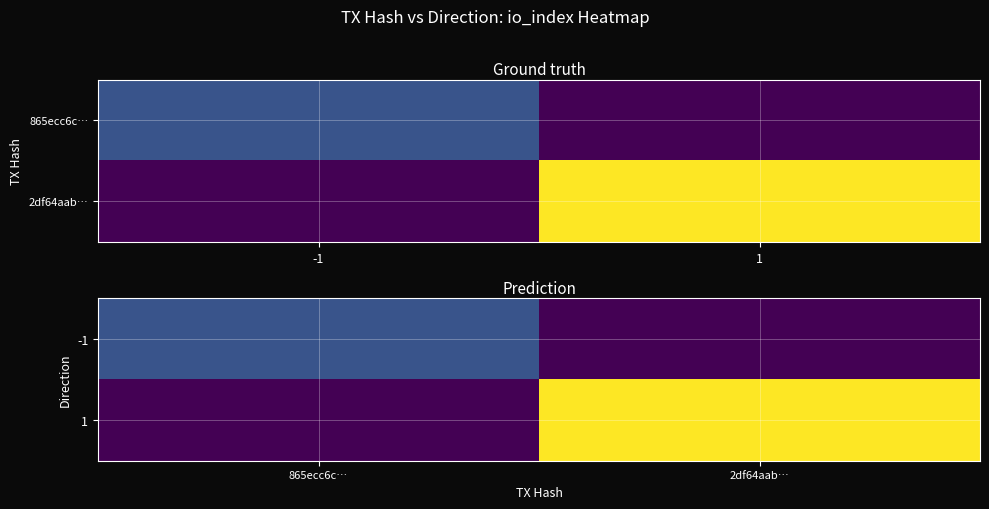

What is the difference between the maximum and minimum values in the 1 series?

116